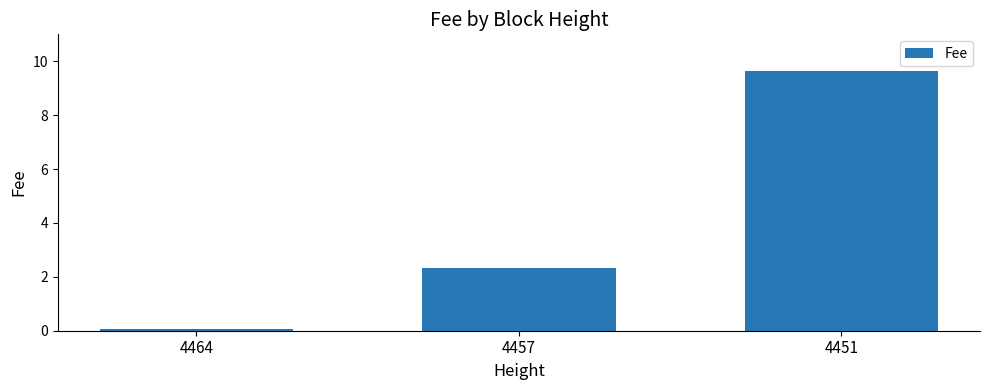

What is the average value?

4.0